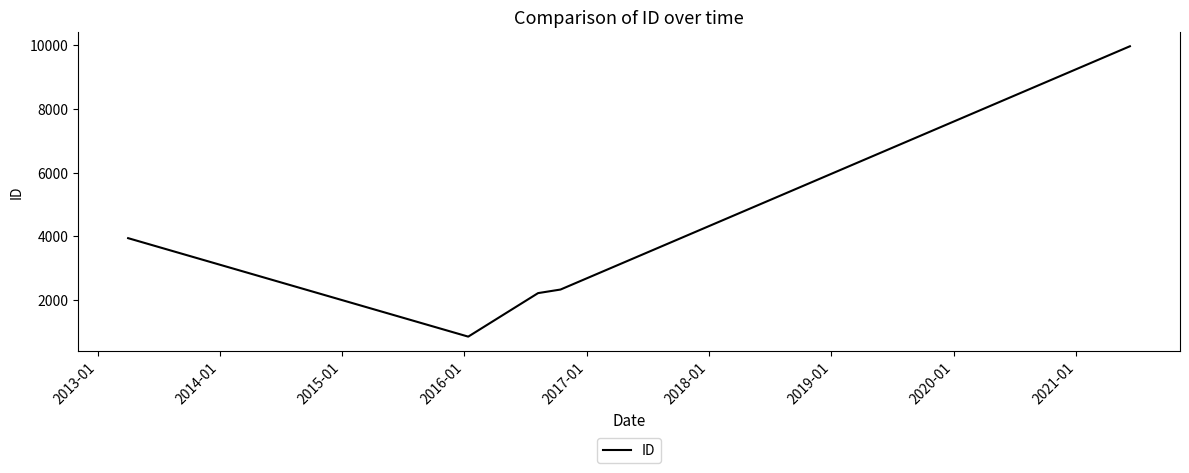

What is the minimum value shown in the chart?

855